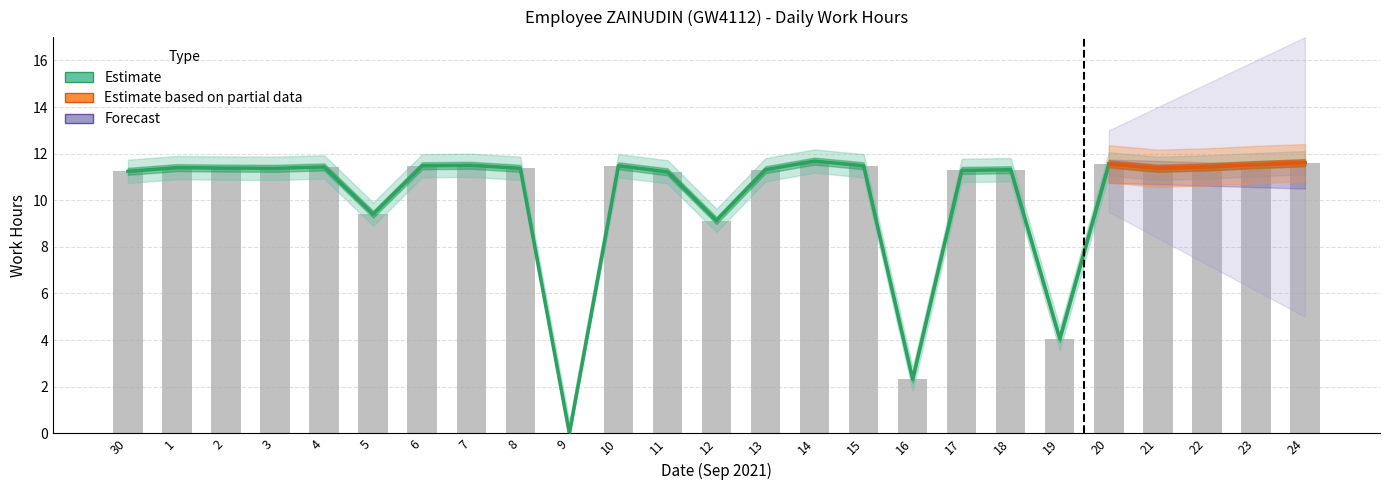

Are the bars horizontal?

No